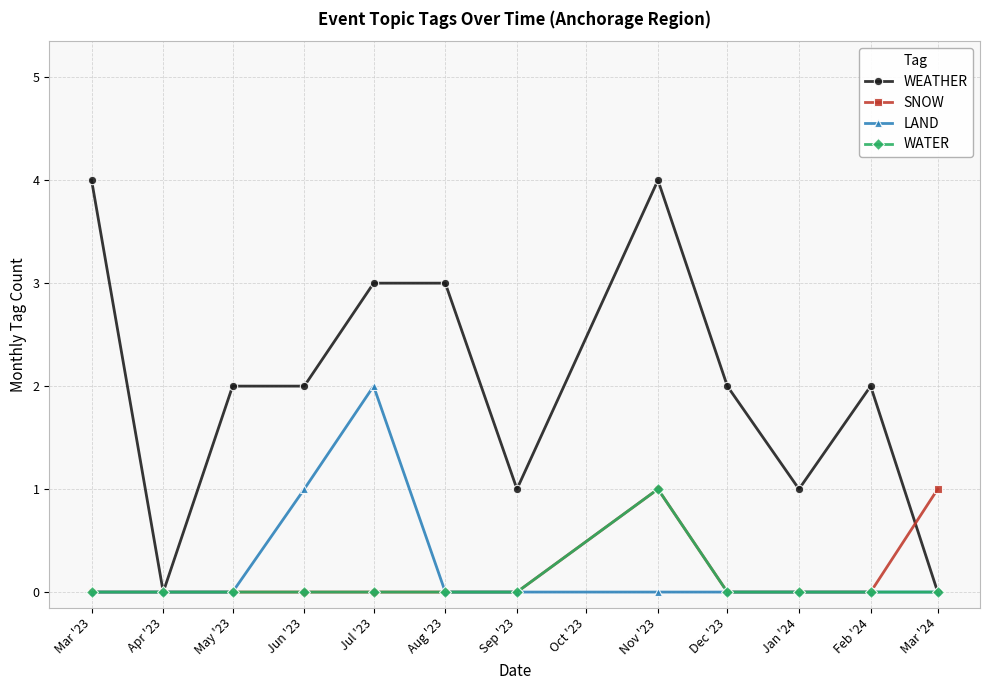

What are all the series names shown in the legend?

WEATHER, SNOW, LAND, WATER